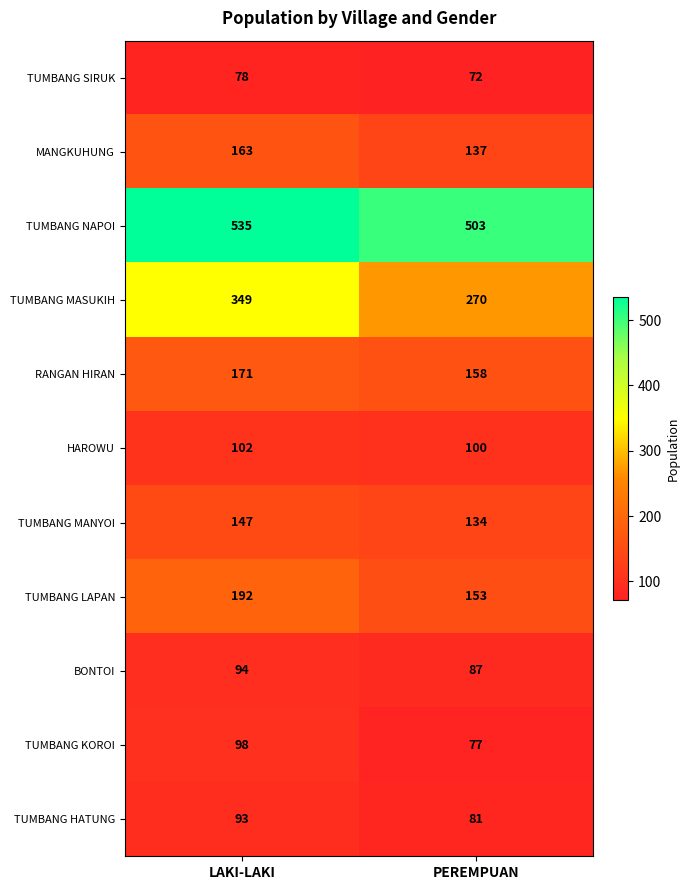

Which series has the largest range (max minus min)?

TUMBANG MASUKIH